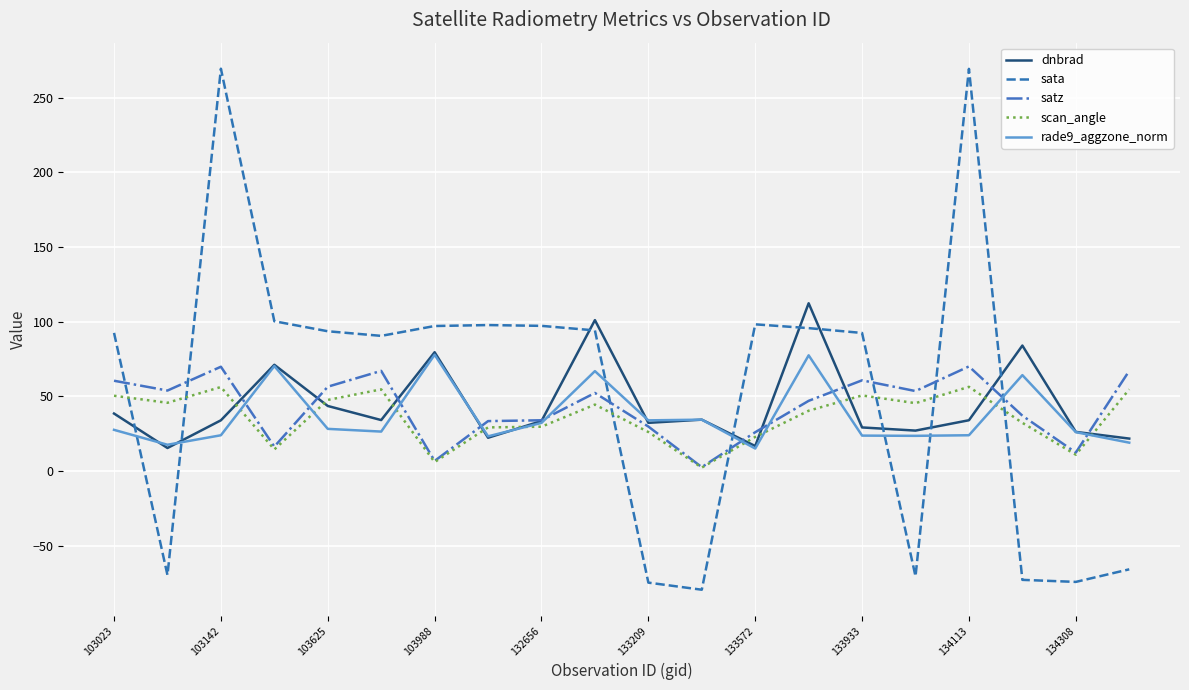

True or false: rade9_aggzone_norm has more than 0 points higher than both neighbors.

True